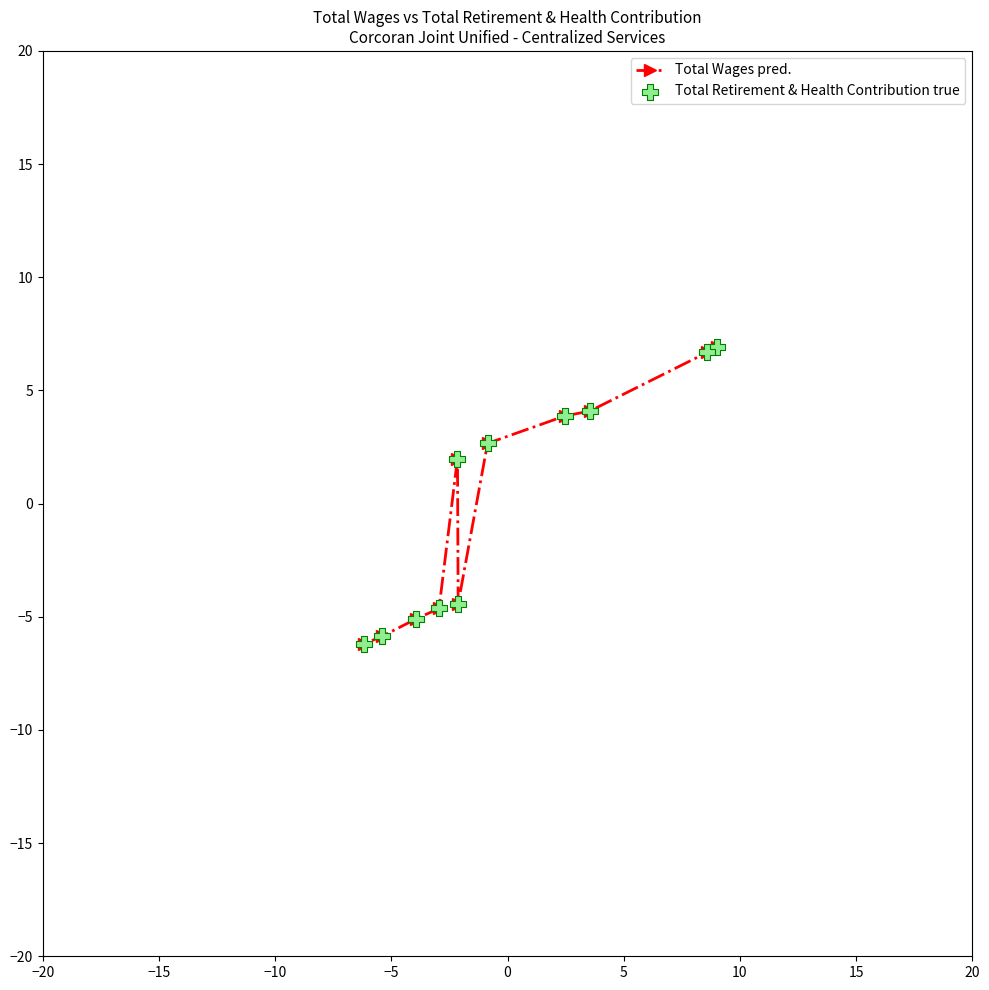

Which series has the largest Y range (max minus min)?

Total Wages pred.